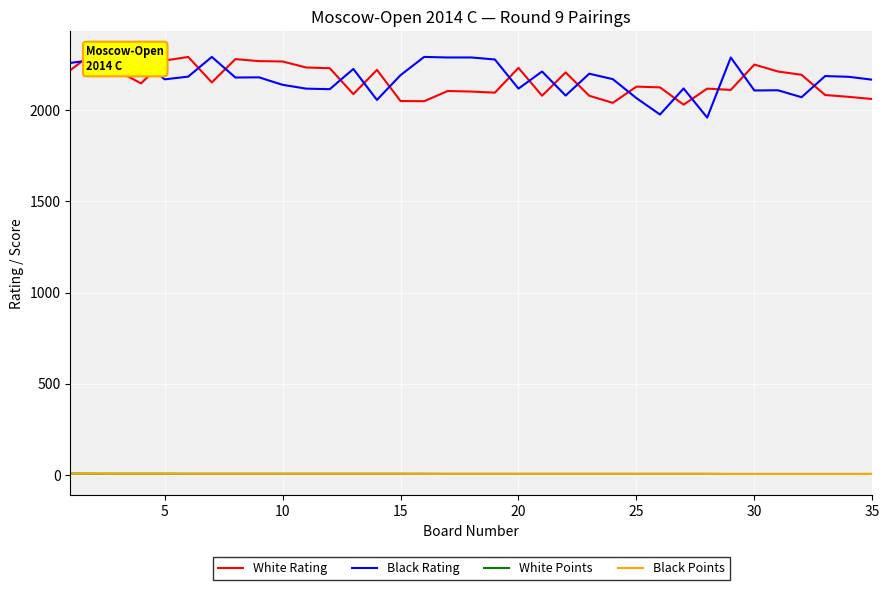

True or false: White Rating has more than 1 points higher than both neighbors.

True